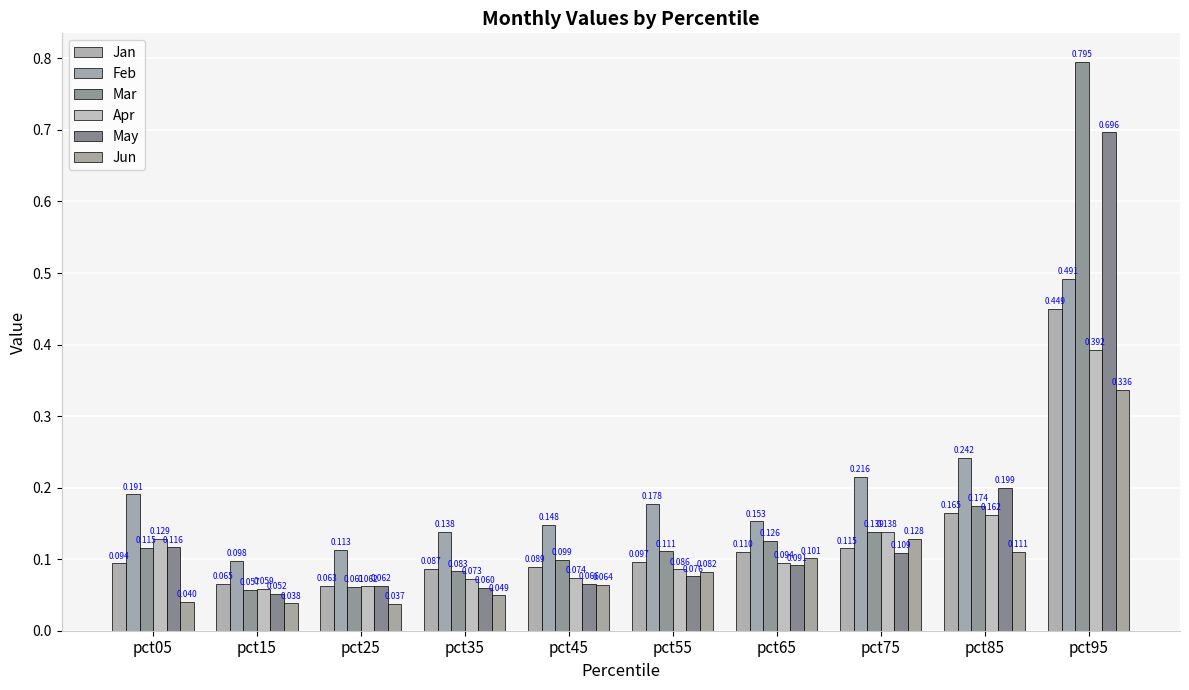

True or false: Mar has a value of 0.0 at pct25.

False